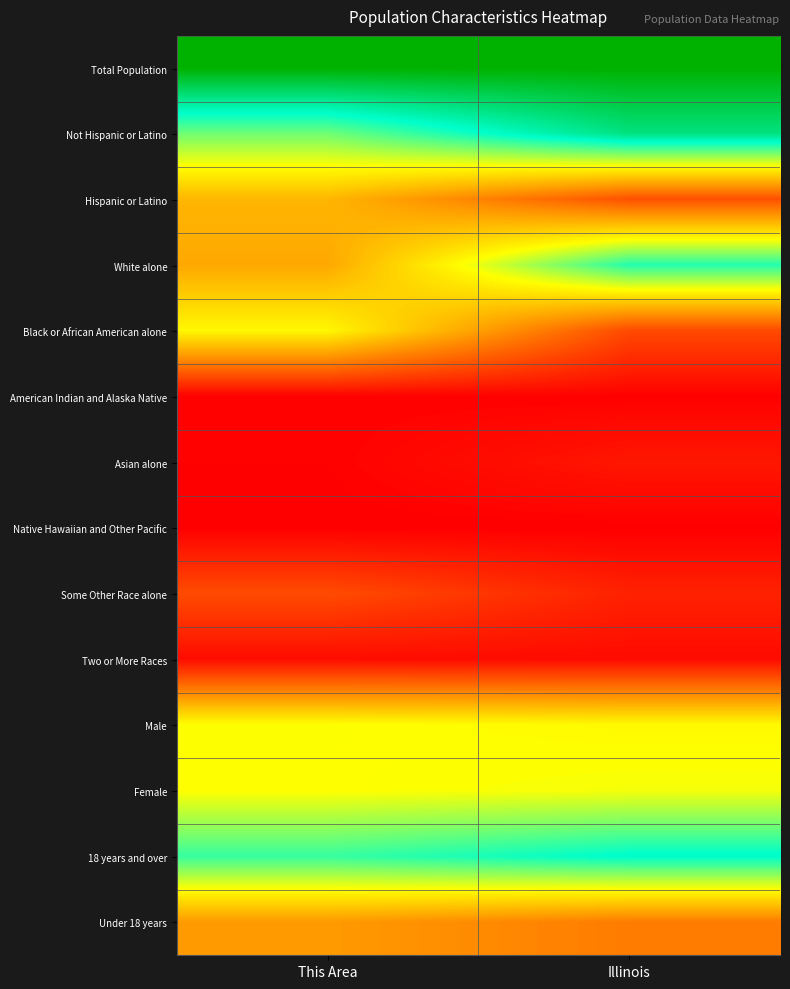

Which has a higher value, Illinois or This Area?

Illinois